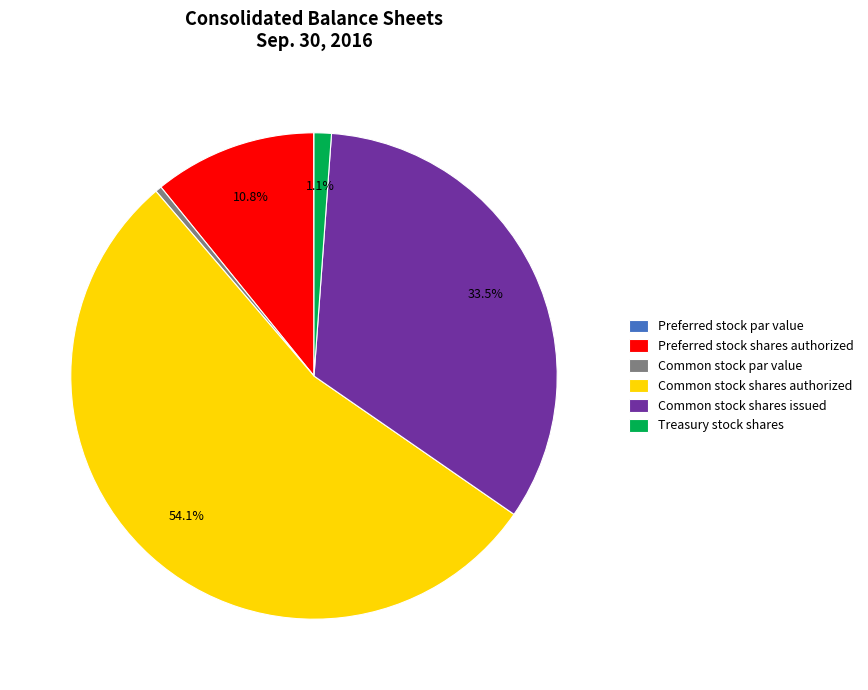

Which slice represents more than half of the pie?

Common stock shares authorized